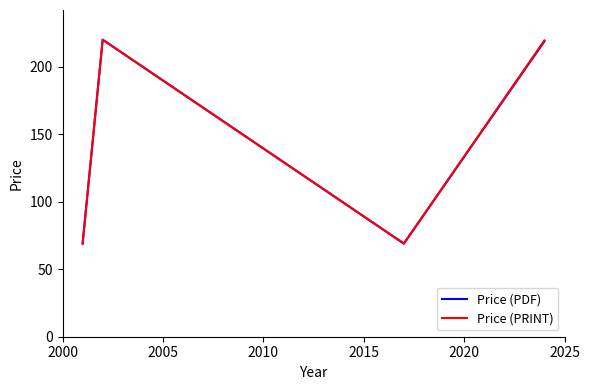

How many interior local peaks does the Price (PDF) series have?

1